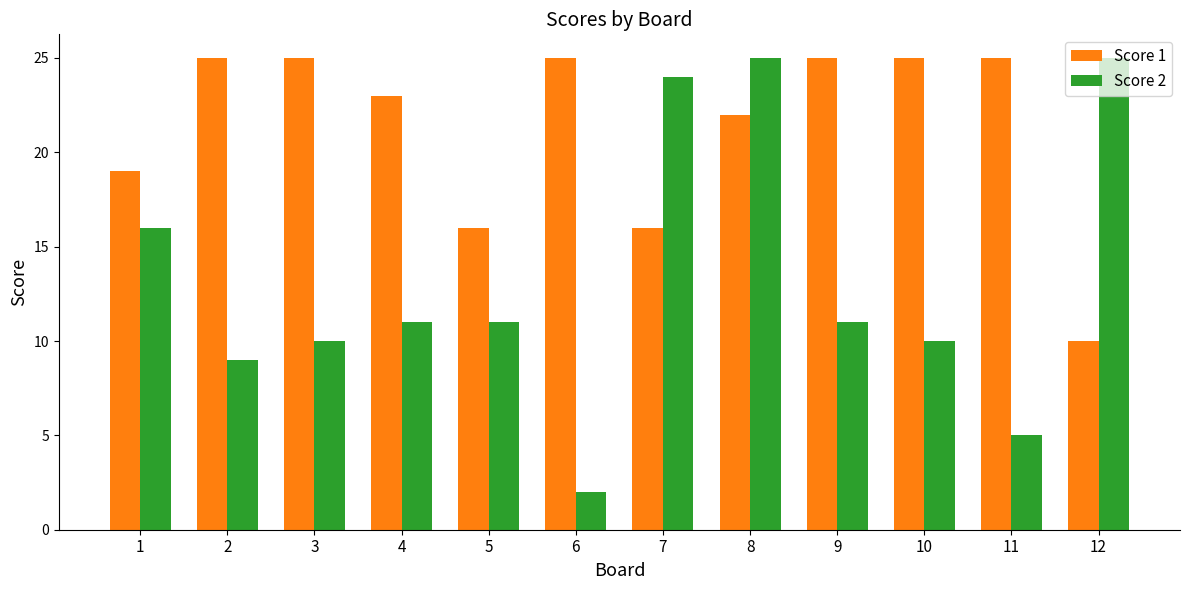

Is it true that Score 1 equals 16 at 9?

False